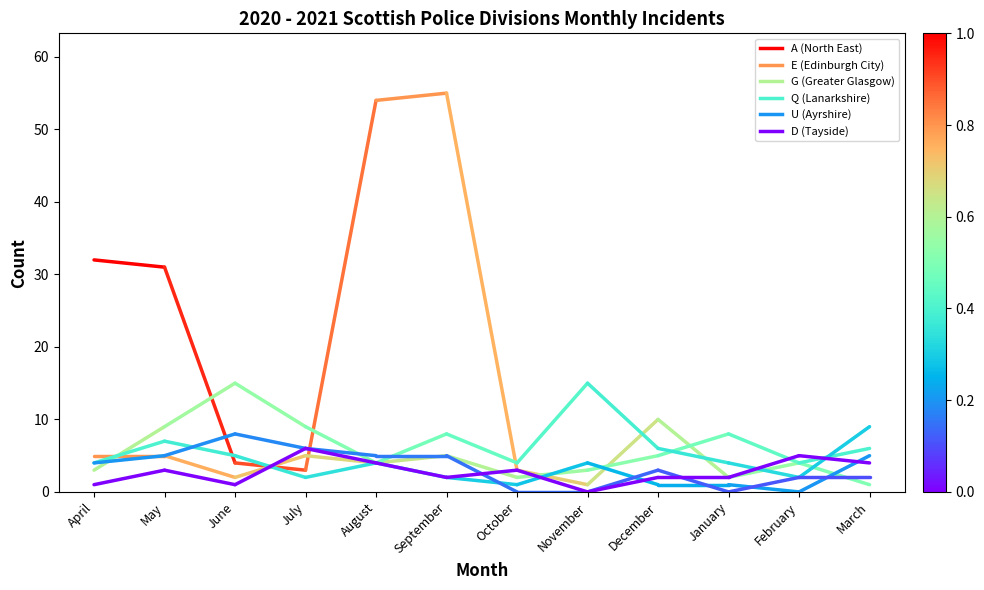

Is the value of G (Greater Glasgow) at May greater than the value of Q (Lanarkshire) at May?

Yes